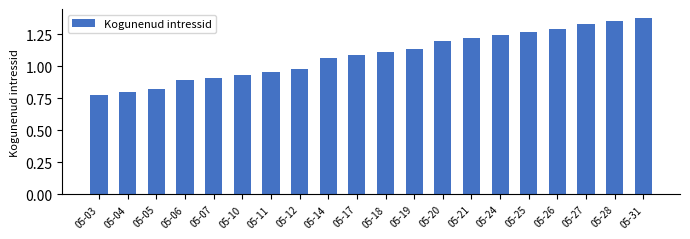

What is the sum of the values at 05-03 and 05-21?

2.0